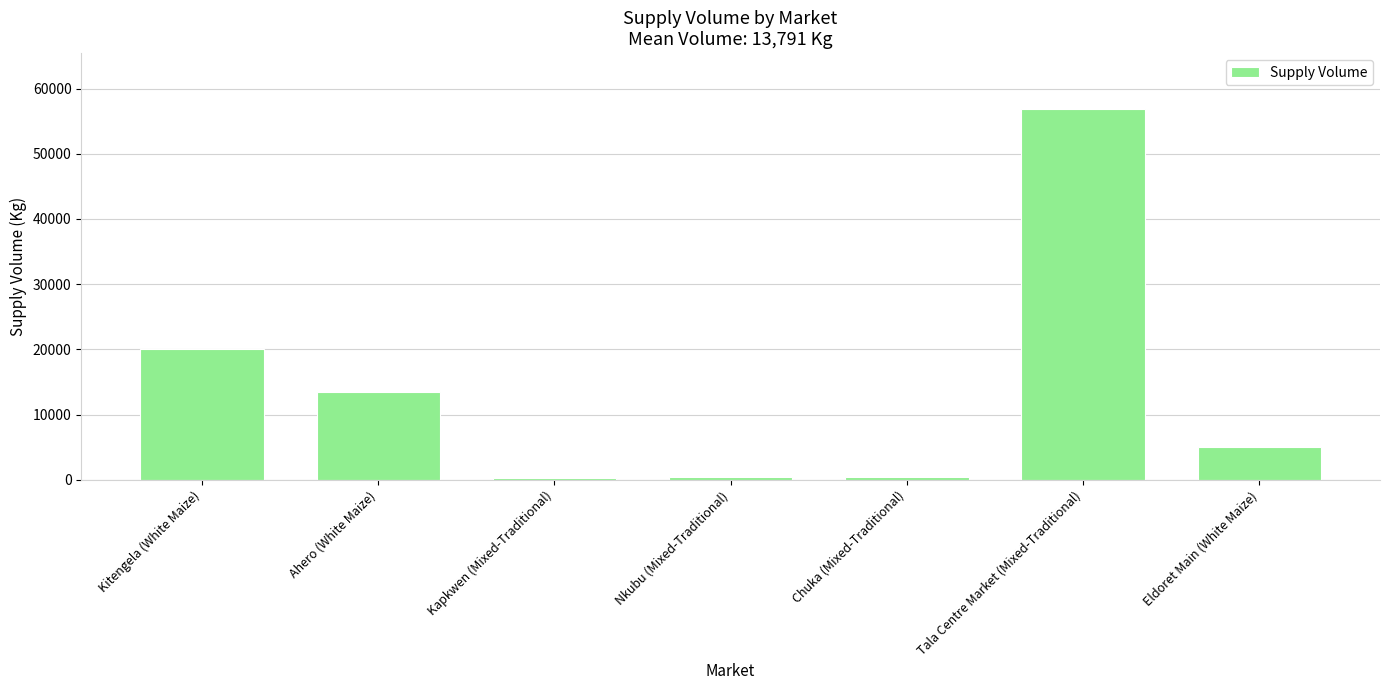

What is the label of the 1st bar from the right?

Eldoret Main (White Maize)